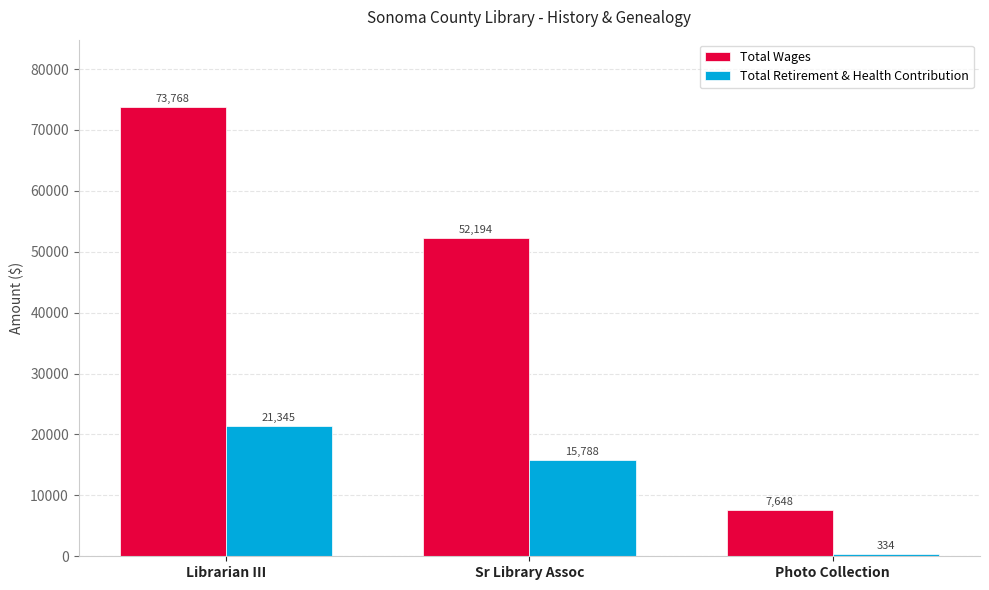

The Total Retirement & Health Contribution series shows 15788 at Sr Library Assoc. True or false?

True